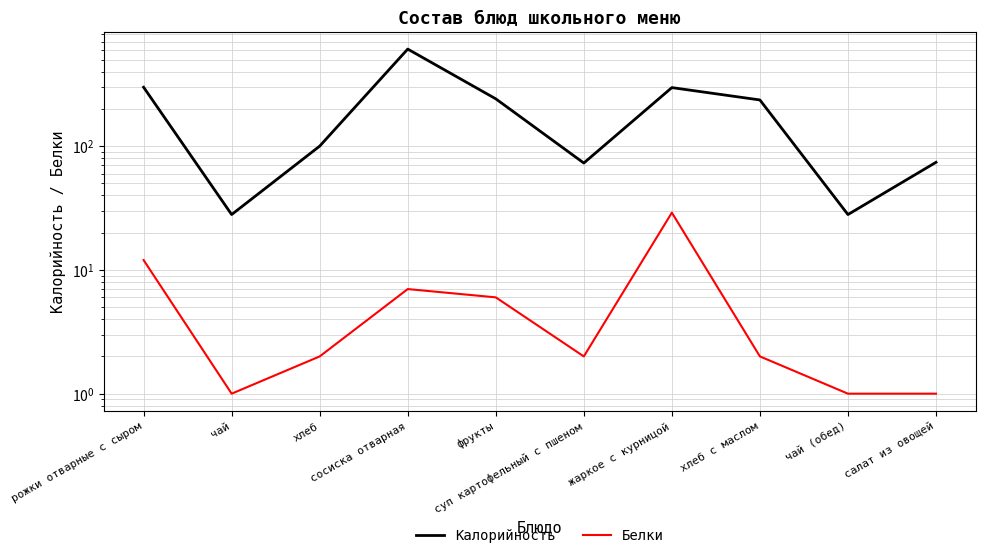

Rank the categories by Белки value from lowest to highest.

чай, чай (обед), салат из овощей, хлеб, суп картофельный с пшеном, хлеб с маслом, фрукты, сосиска отварная, рожки отварные с сыром, жаркое с курницой